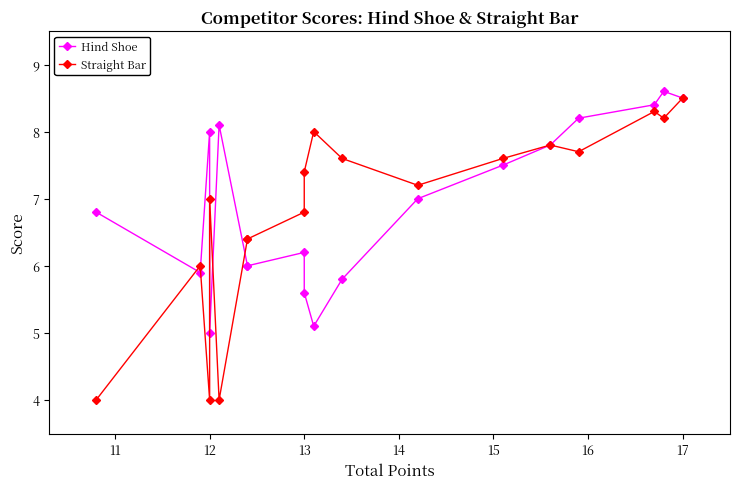

What are all the series names shown in the legend?

Hind Shoe, Straight Bar